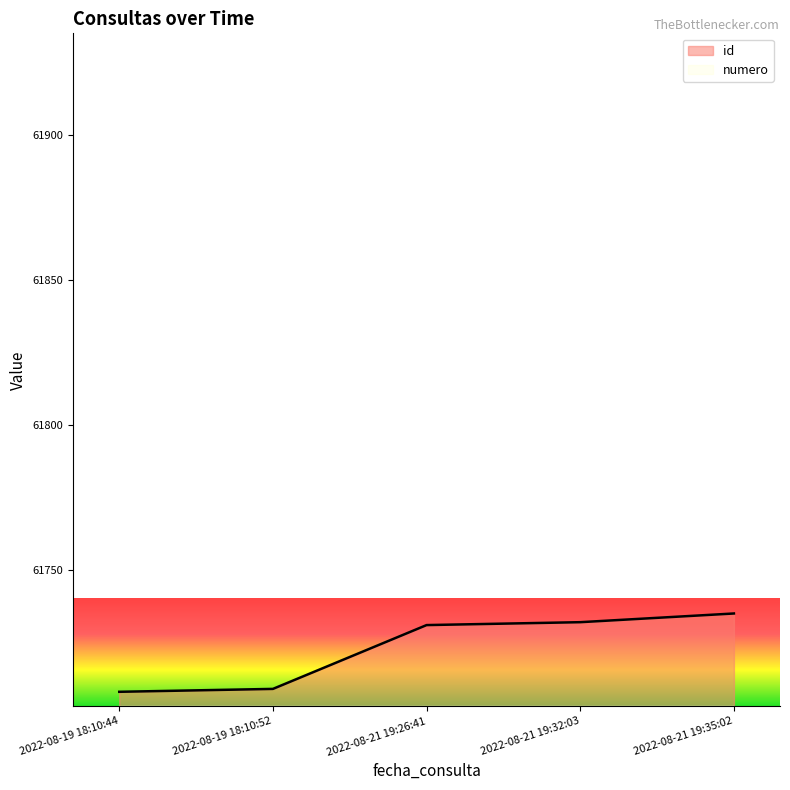

Reading left to right, list all the values displayed in this chart.

id: 2022-08-19 18:10:44=61708	2022-08-19 18:10:52=61709	2022-08-21 19:26:41=61731	2022-08-21 19:32:03=61732	2022-08-21 19:35:02=61735
numero: 2022-08-19 18:10:44=1	2022-08-19 18:10:52=2	2022-08-21 19:26:41=3	2022-08-21 19:32:03=4	2022-08-21 19:35:02=5